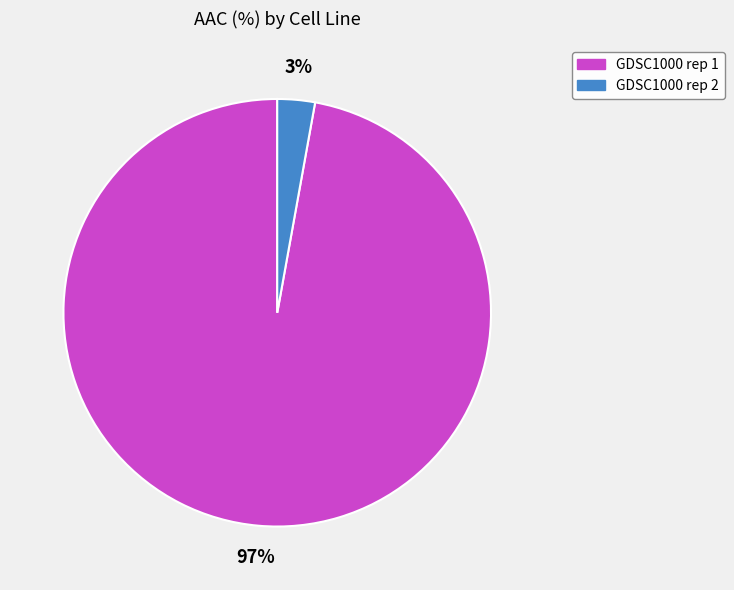

Which slice is the largest?

GDSC1000 rep 1